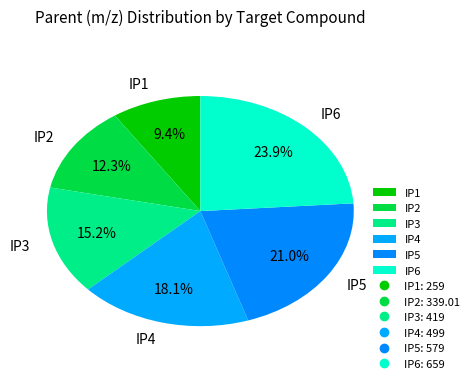

Count the number of slices in the pie.

6